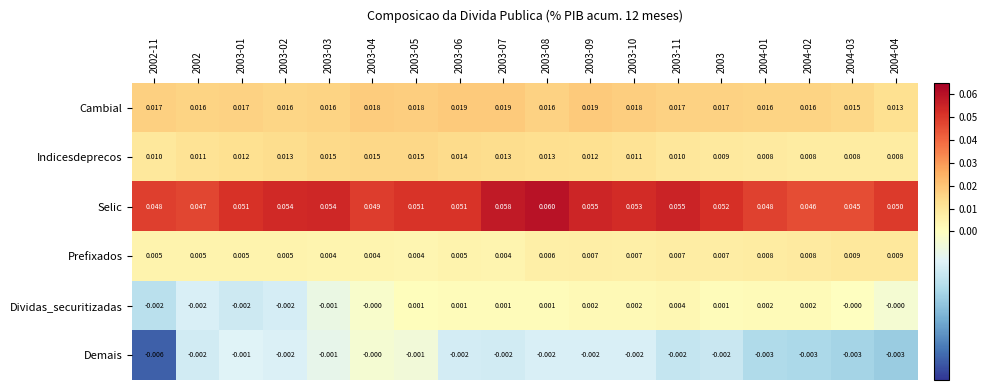

Rank the series by their maximum value, from highest to lowest.

Selic, Cambial, Indicesdeprecos, Prefixados, Dividas_securitizadas, Demais